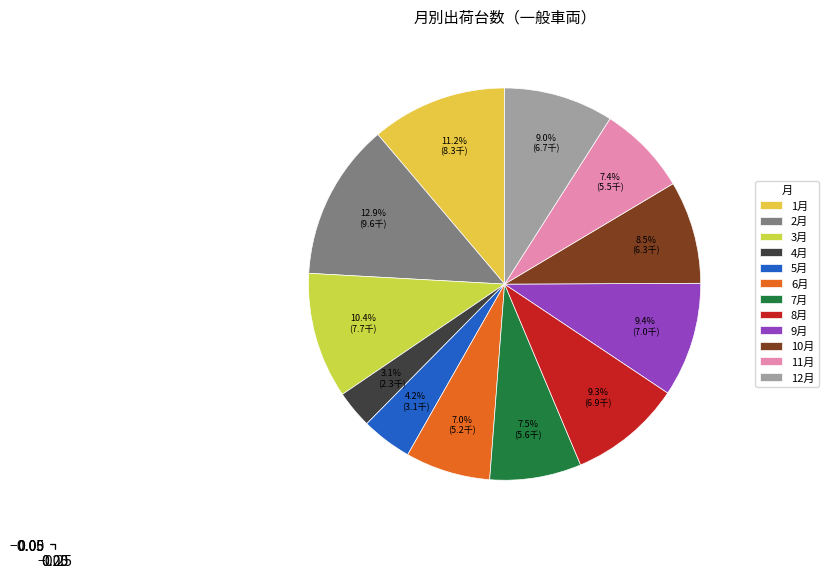

Approximately how many times larger is the value at 7月 compared to 4月?

2.4